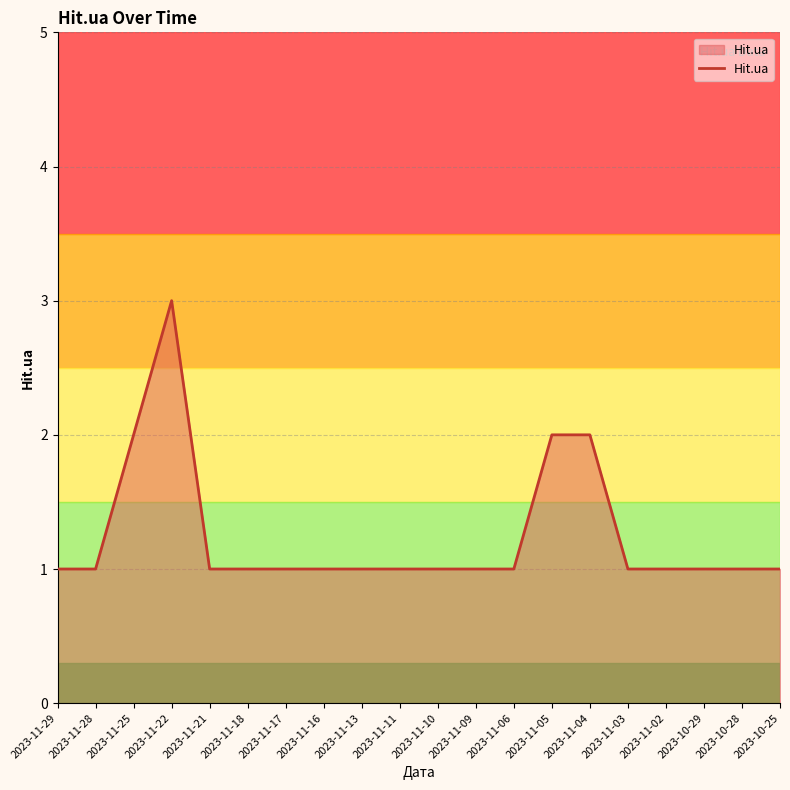

What position from the right is 2023-11-21?

16